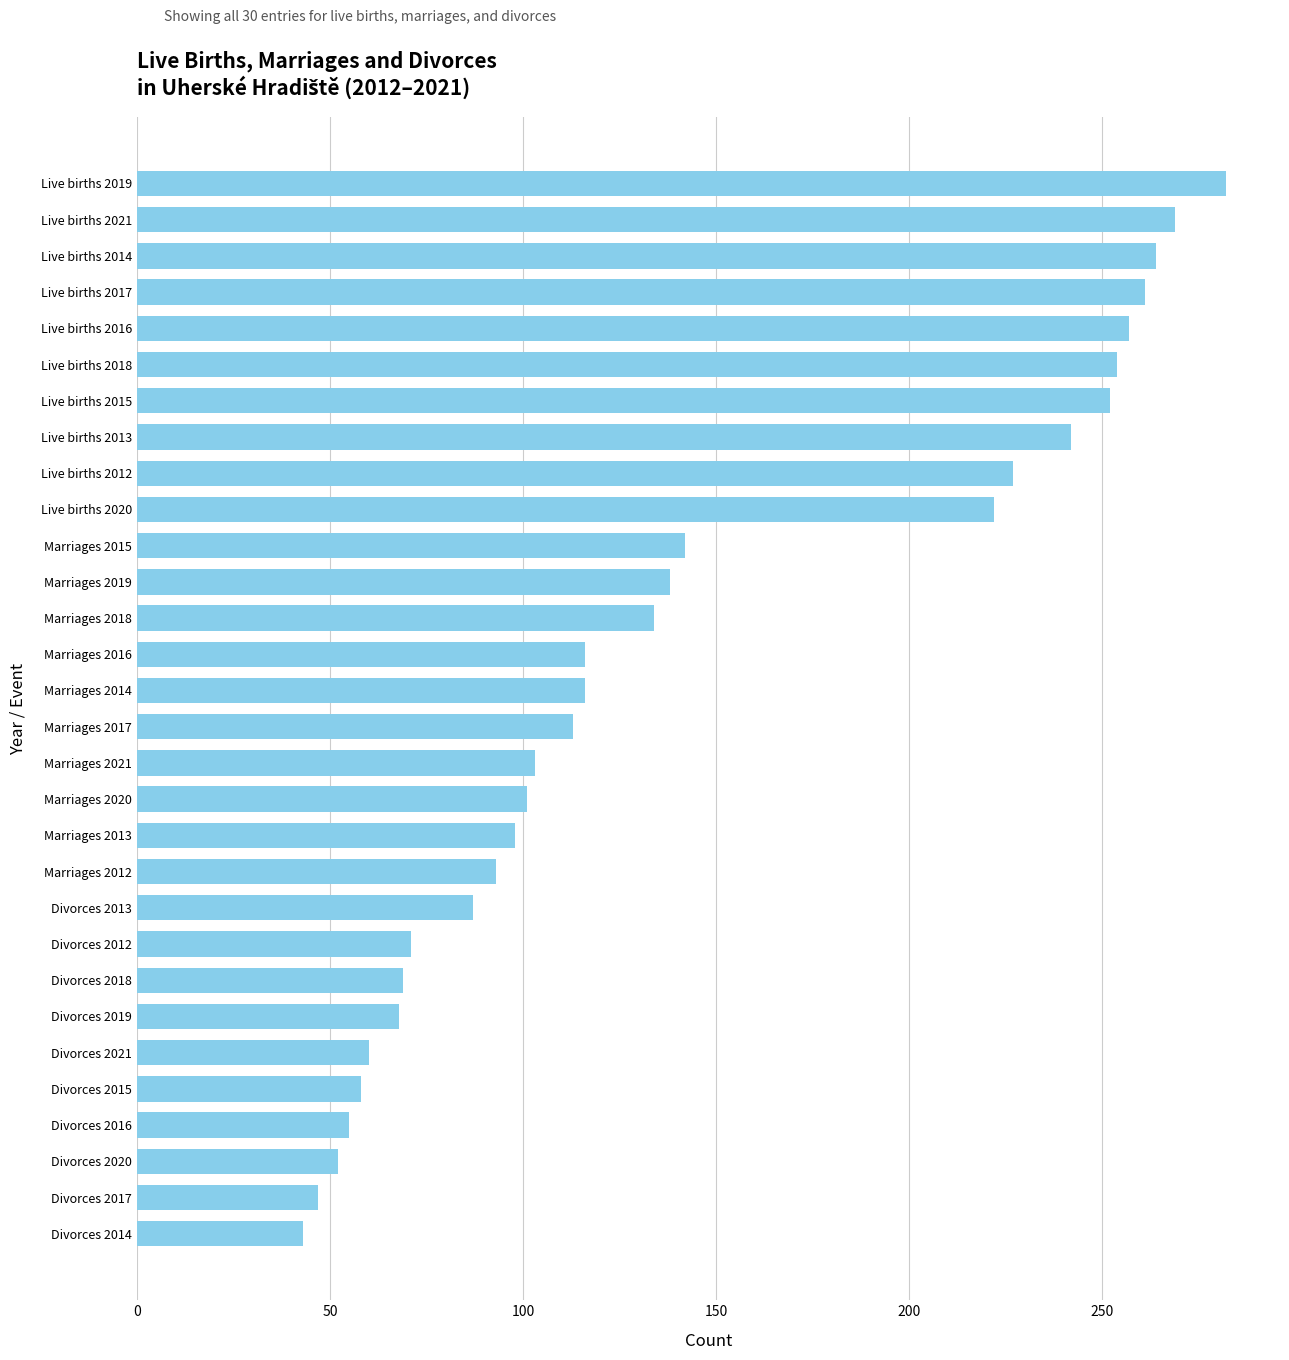

What value does the data have at Marriages 2013?

98